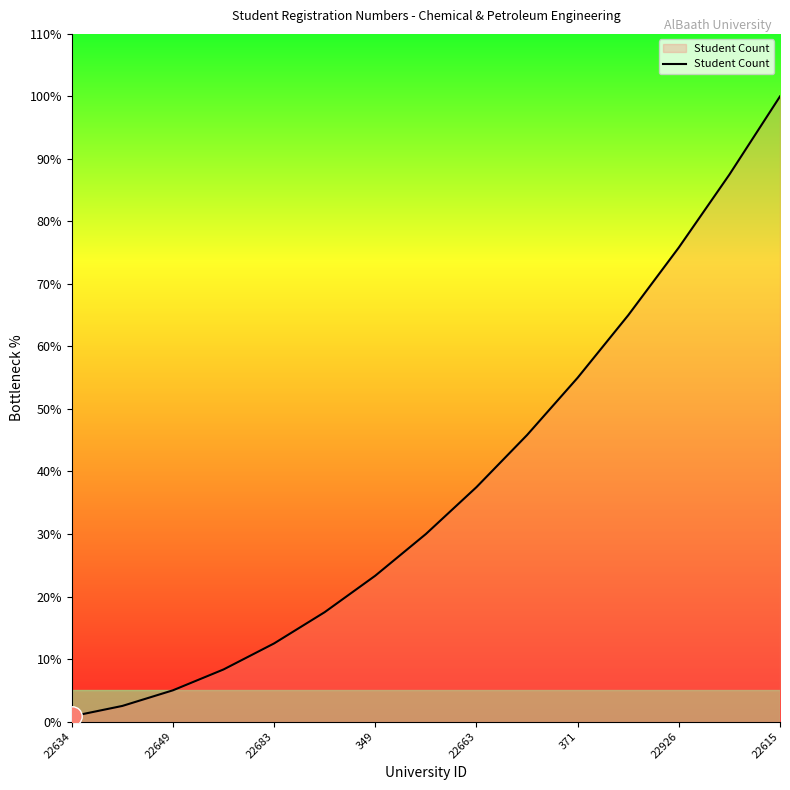

What is the difference between the maximum and minimum values?

99.2